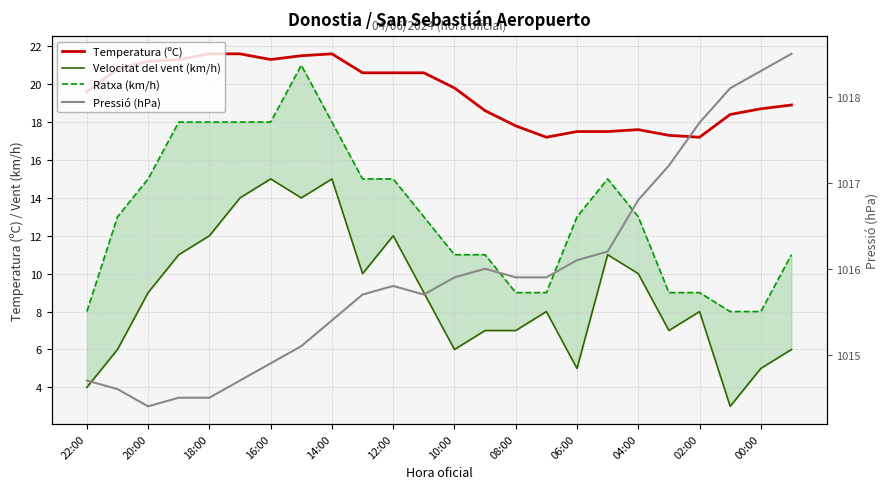

What is the minimum value for Temperatura (ºC)?

17.2